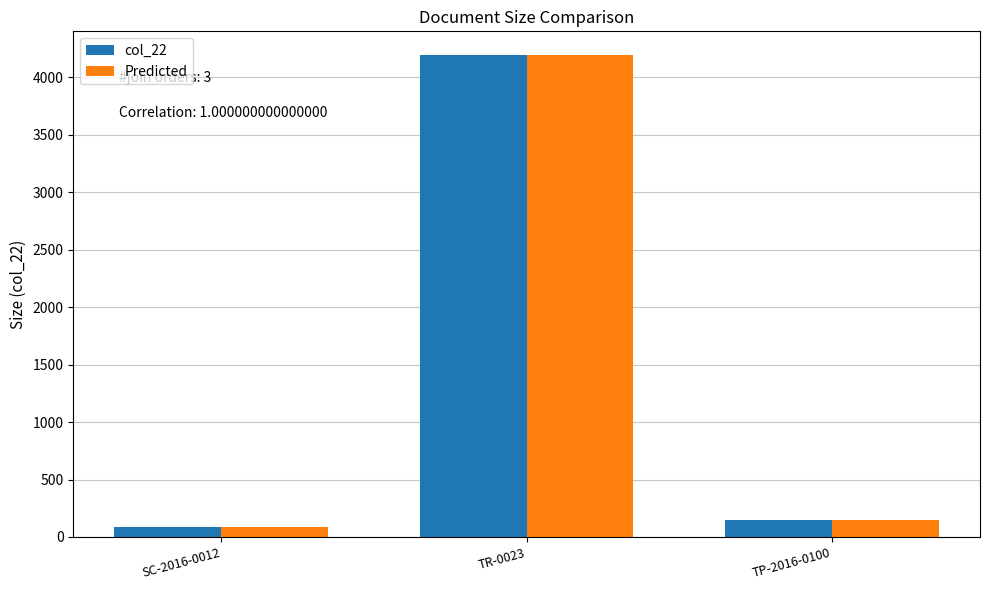

Where is Predicted nearest to the value 2139?

TP-2016-0100